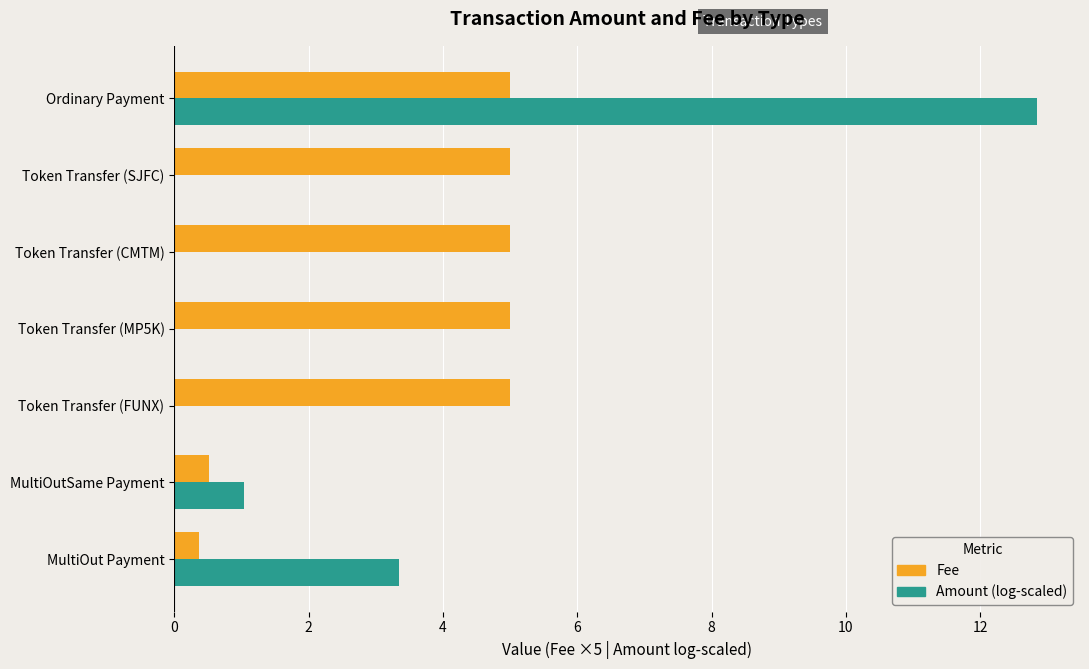

The Fee series shows 5.0 at Token Transfer (FUNX). True or false?

True